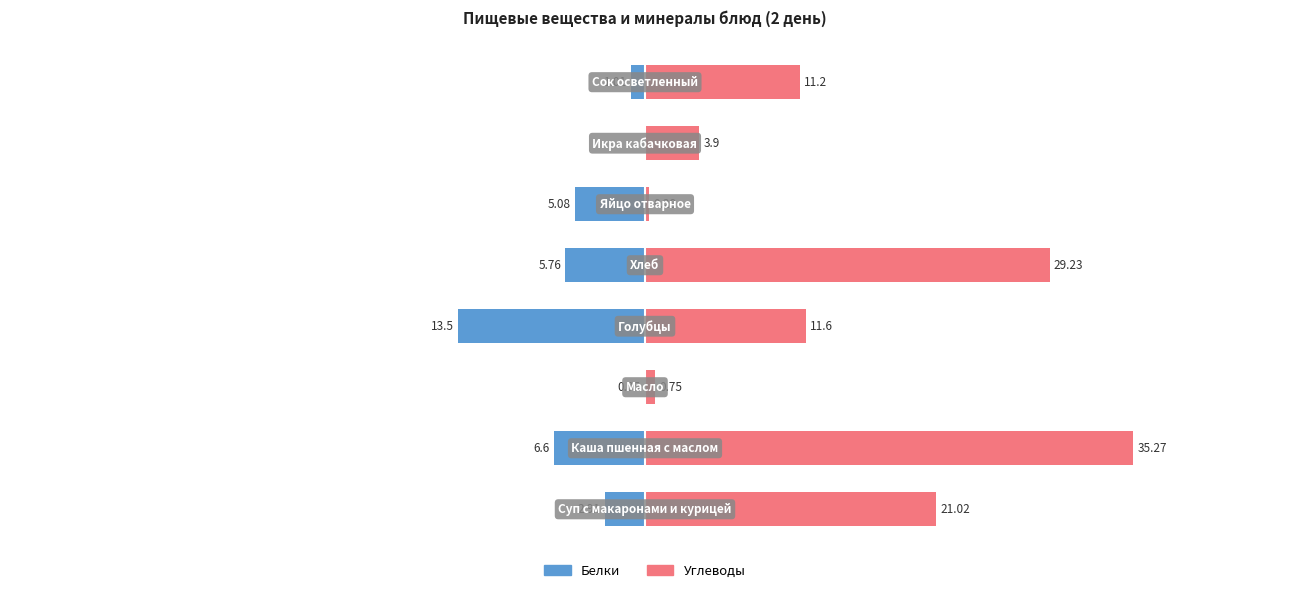

How many data points in Углеводы are above 11?

5